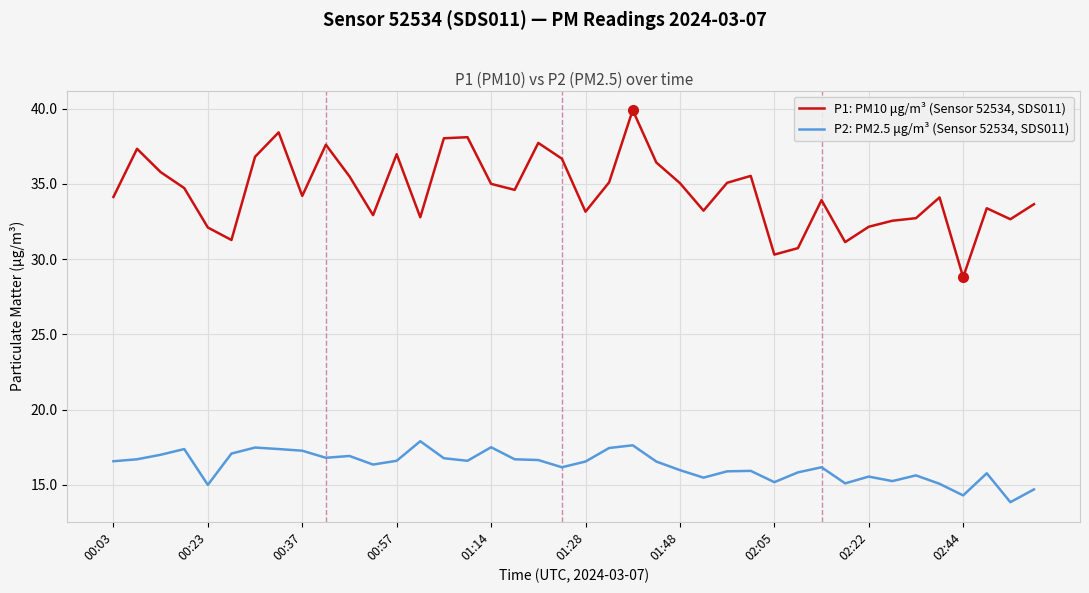

Which series has the largest range (max minus min)?

P1: PM10 μg/m³ (Sensor 52534, SDS011)